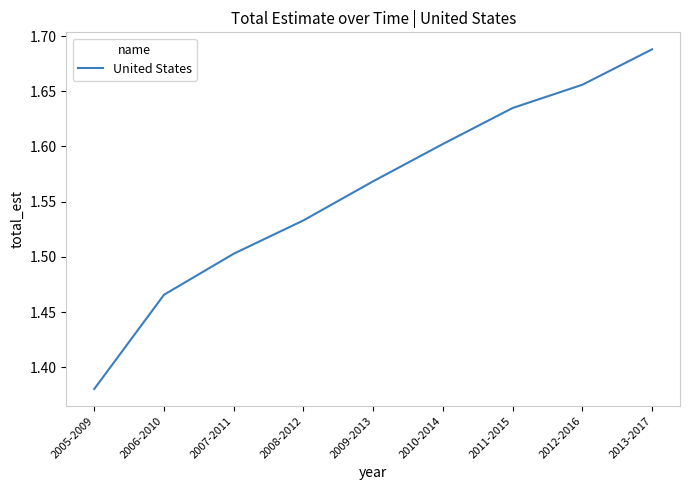

True or false: the data shows 1.0 at 2013-2017.

False